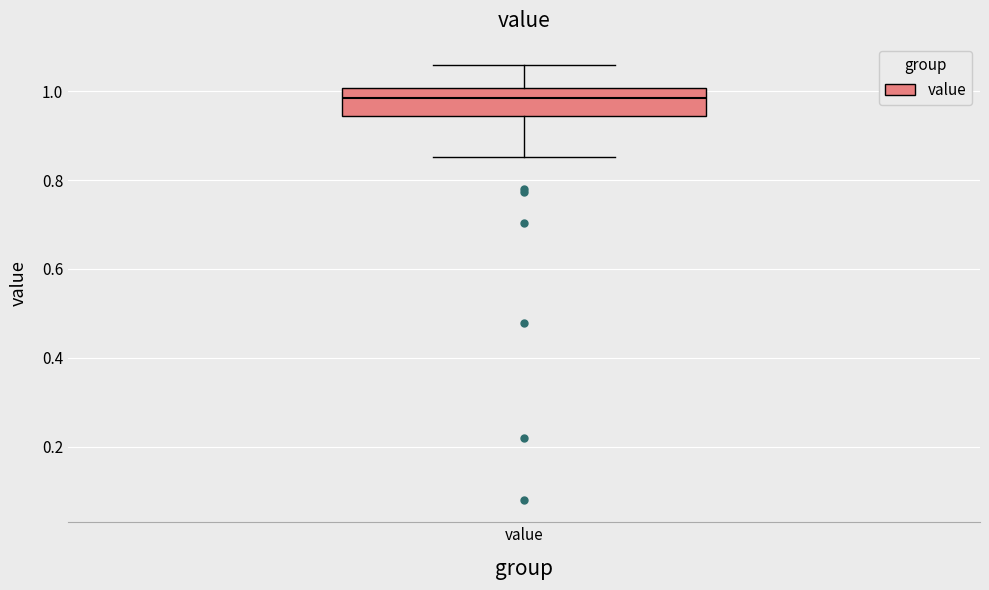

Where does the median line of the box for value sit on the y-axis? The values are not printed on the chart, so give them approximately, as read against the axis.

0.98